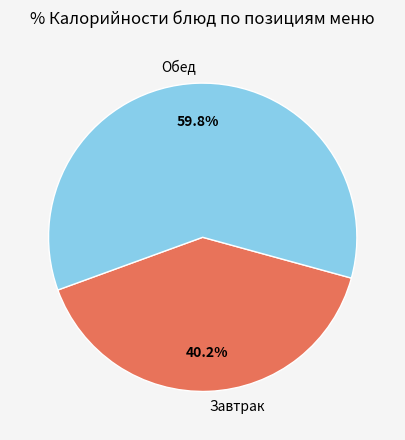

Count the number of slices in the pie.

2